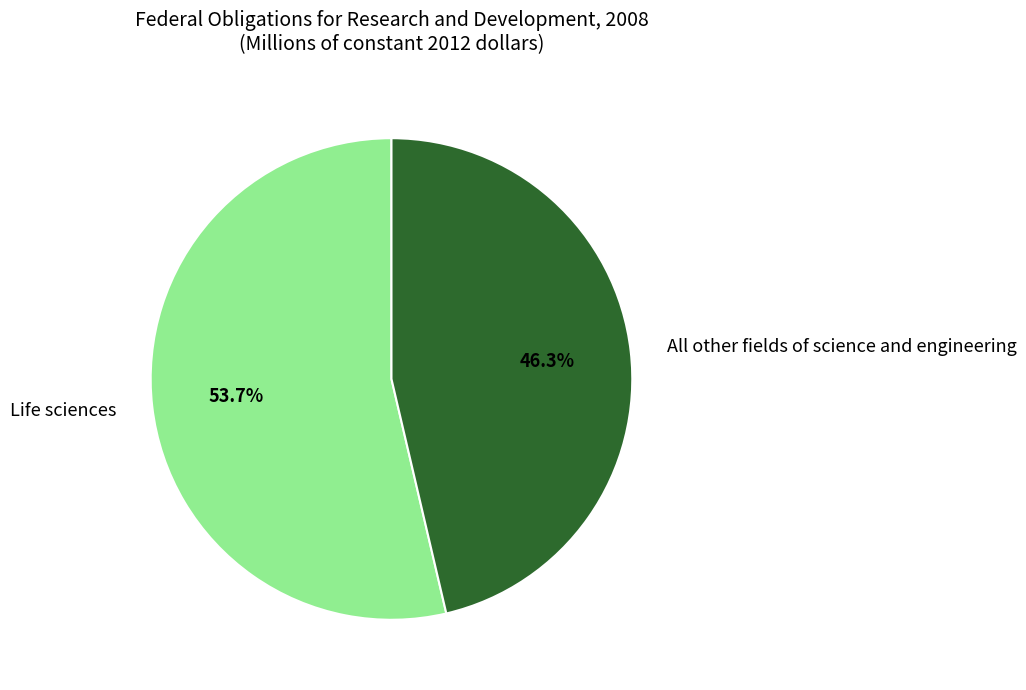

Rank the categories by value from lowest to highest.

All other fields of science and engineering, Life sciences